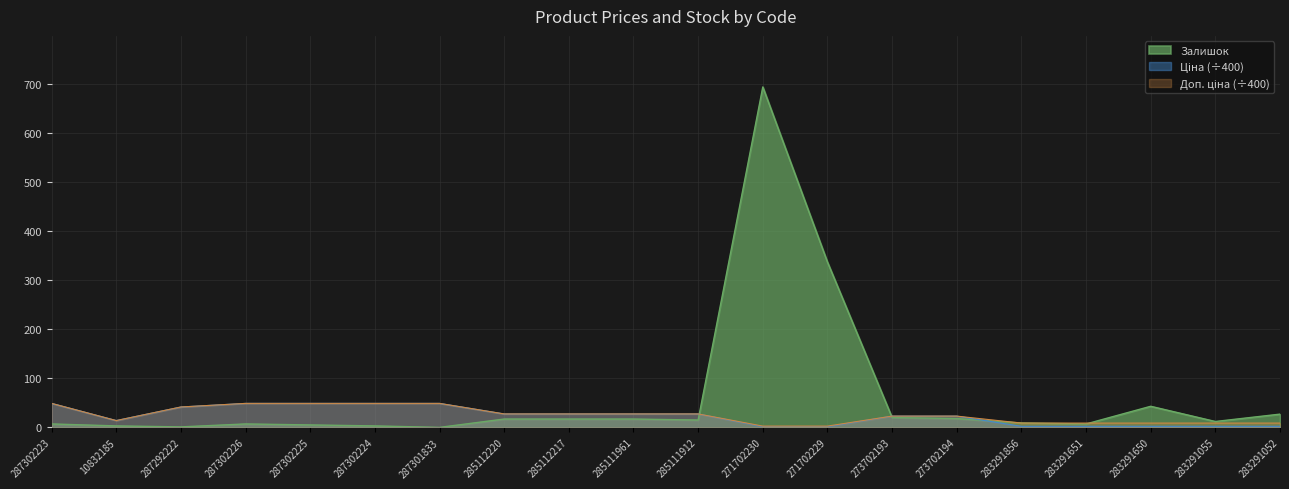

At how many categories does at least one series exceed 56?

2